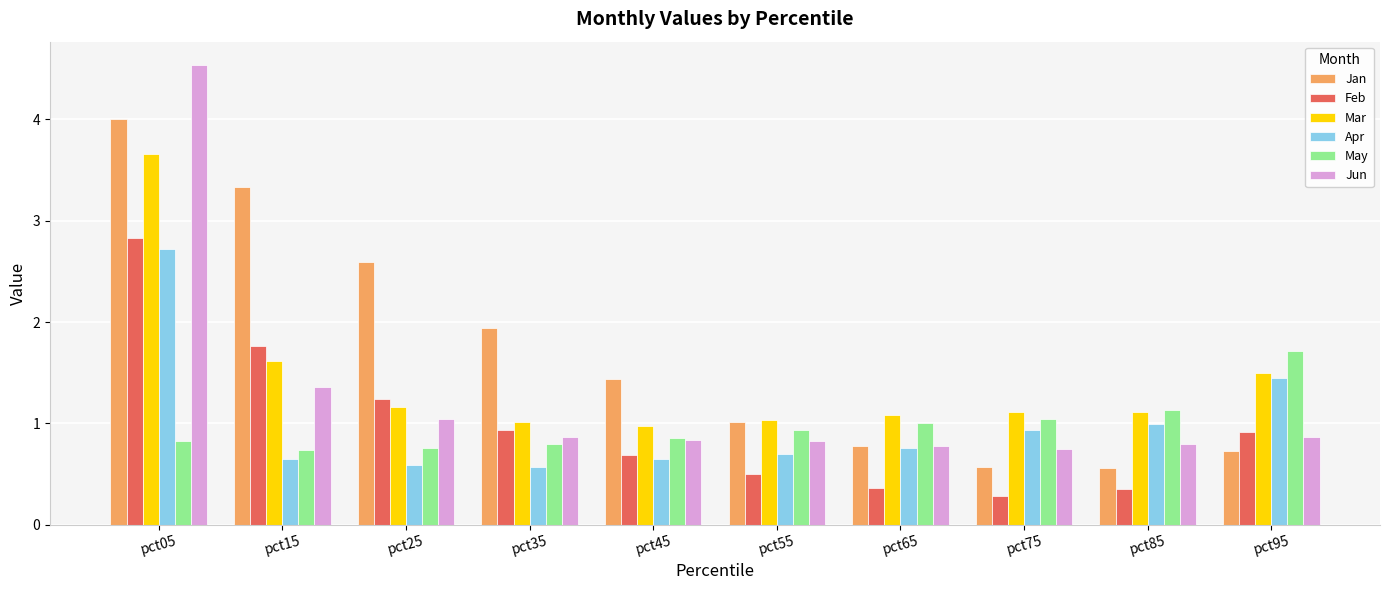

Count the number of data series in this chart.

6